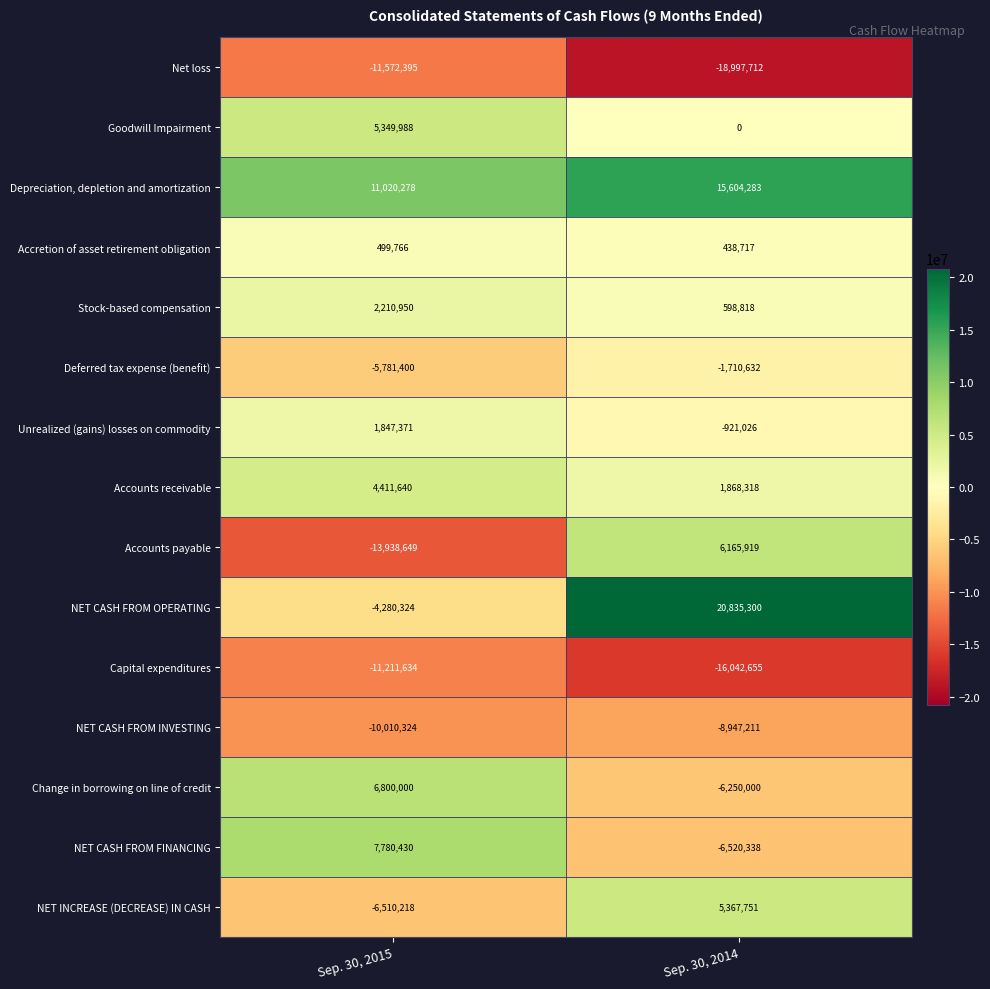

What is the minimum value for NET CASH FROM INVESTING?

-10010324